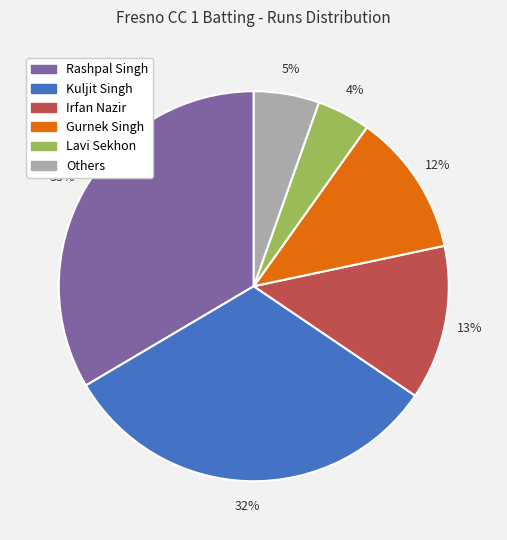

How many segments does this pie chart have?

6